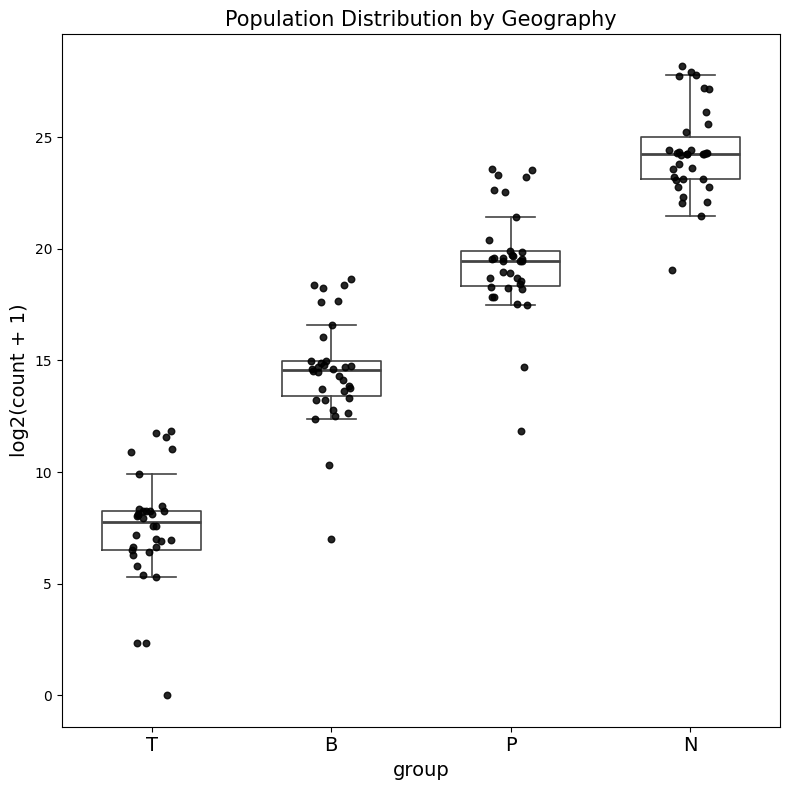

Which box's median line is the highest?

N